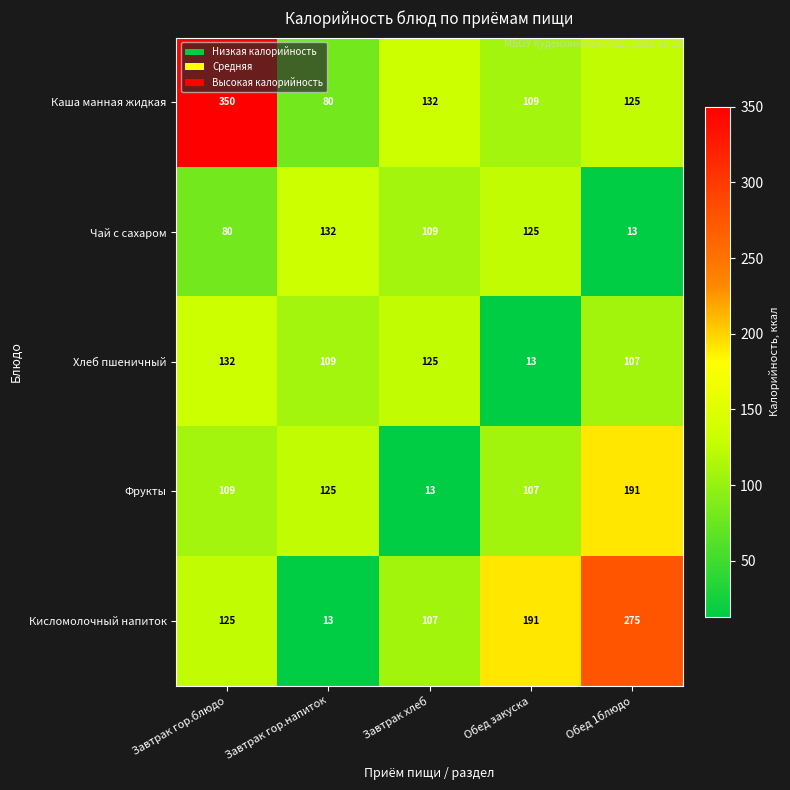

Count the number of categories in the chart.

5